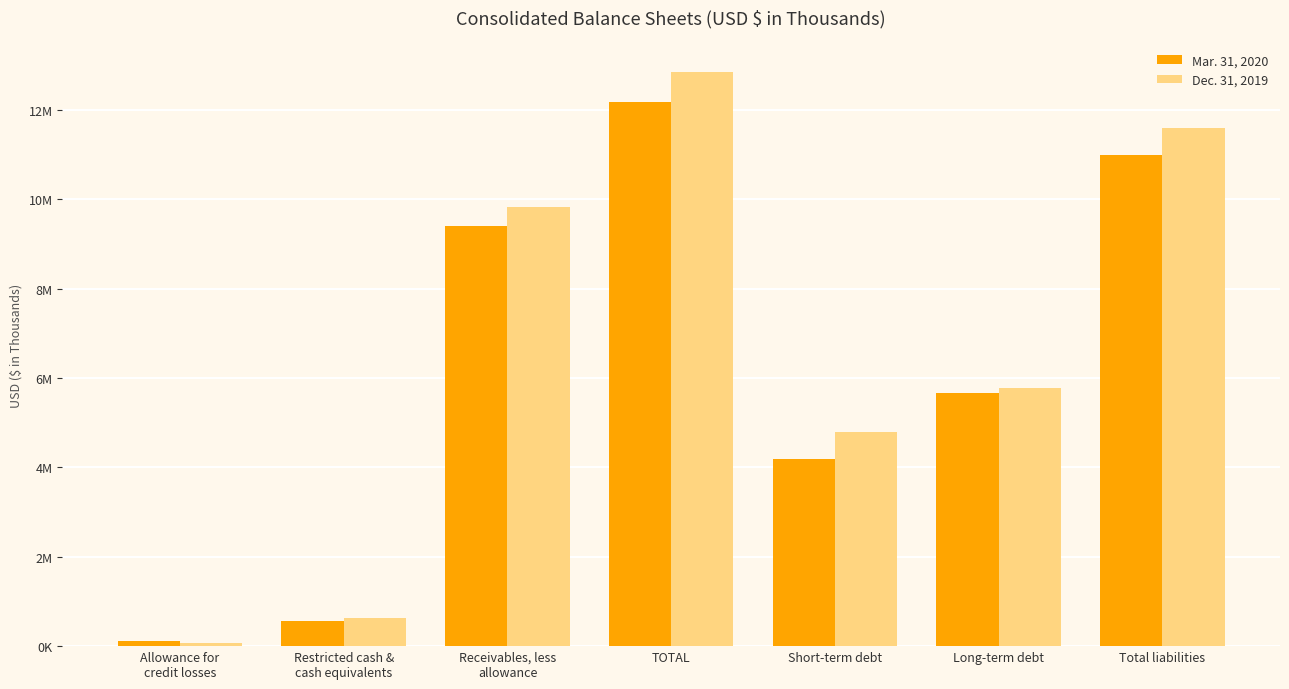

List the labels in order of Dec. 31, 2019 value, smallest first.

Allowance for
credit losses, Restricted cash &
cash equivalents, Short-term debt, Long-term debt, Receivables, less
allowance, Total liabilities, TOTAL